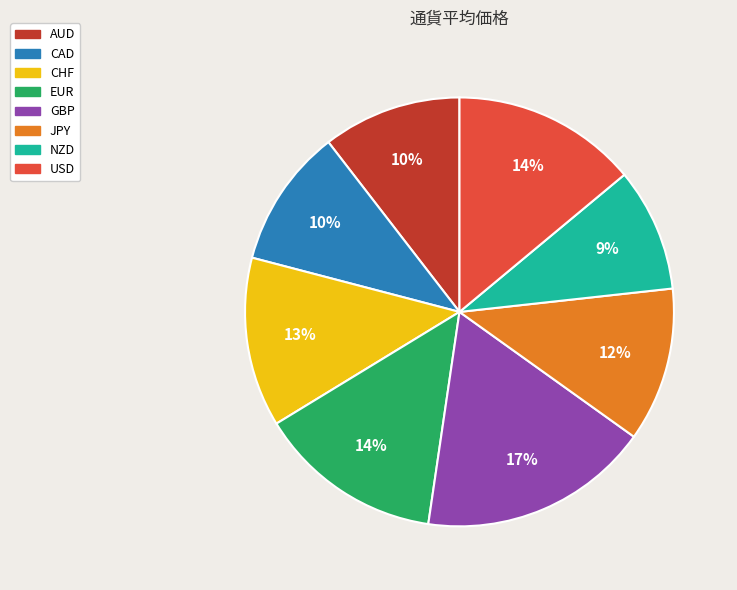

Which category has the biggest portion of the pie?

GBP